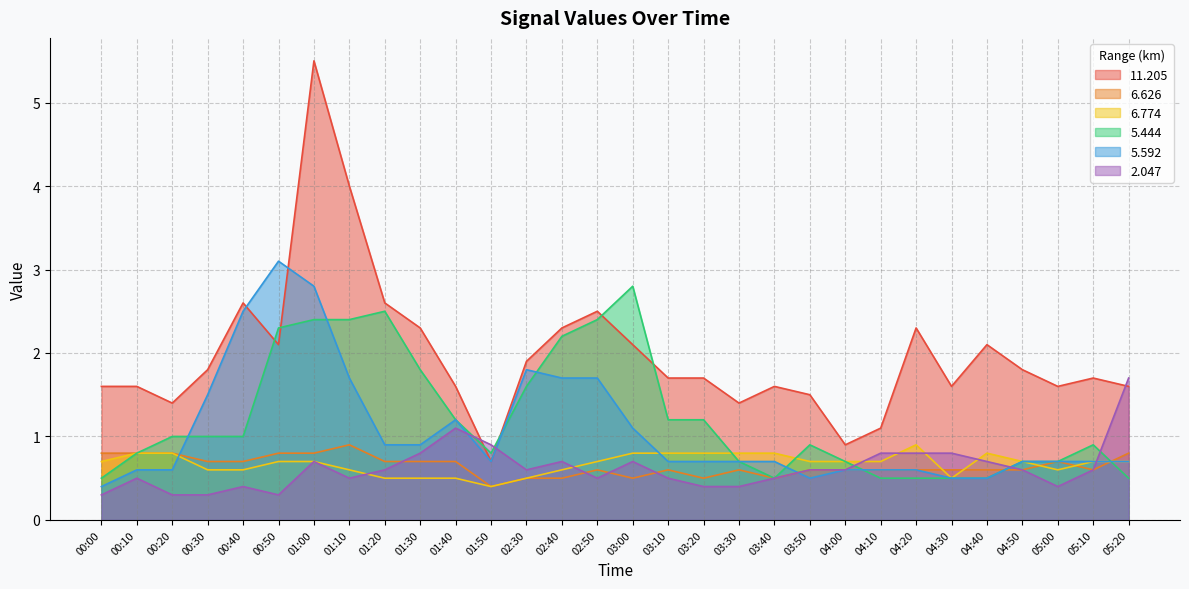

What is the total value across all series at 05:10?

5.2